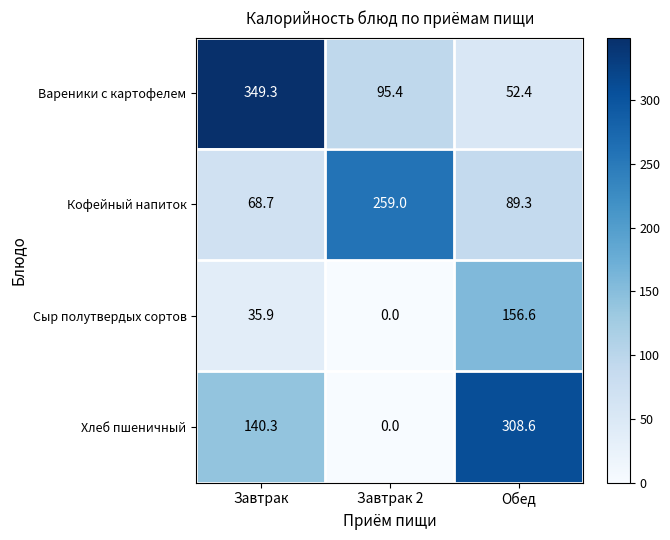

How many series are shown in this chart?

4